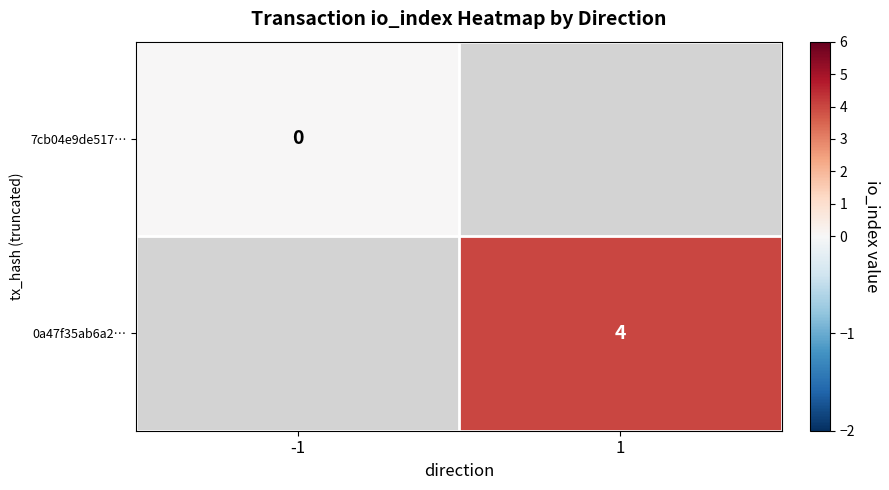

Is it true that 0a47f35ab6a2… equals 4 at 1?

True